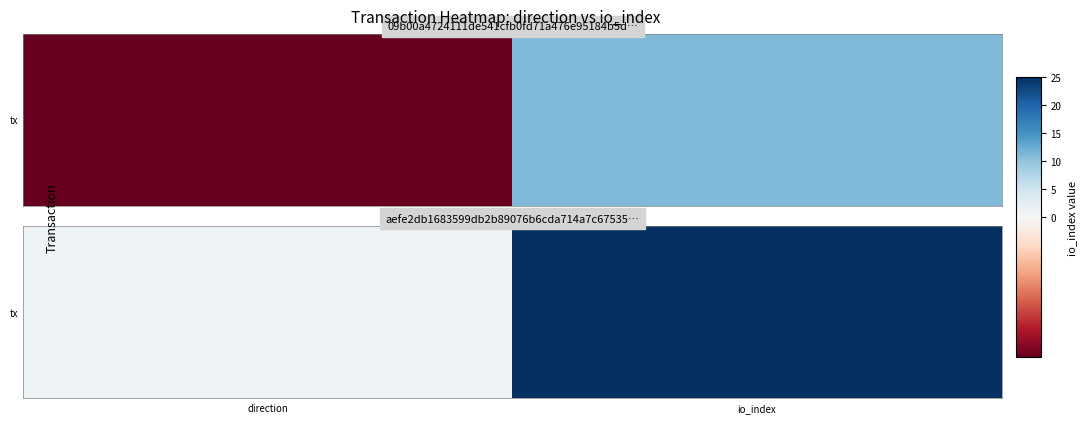

Rank the categories by value from lowest to highest.

direction, io_index